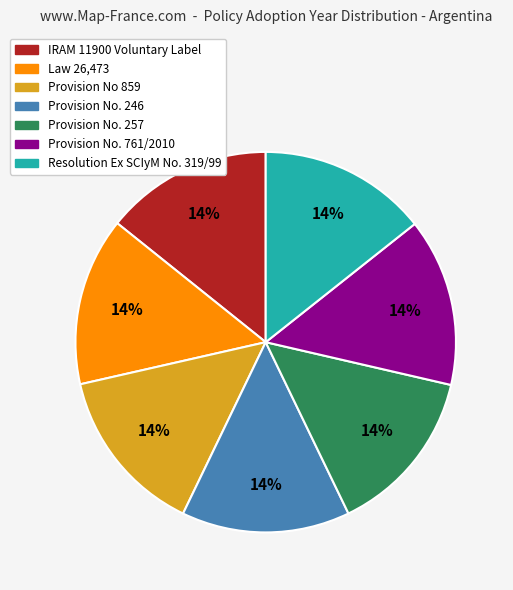

What percentage is the Resolution Ex SCIyM No. 319/99 slice, to the nearest percent?

14%